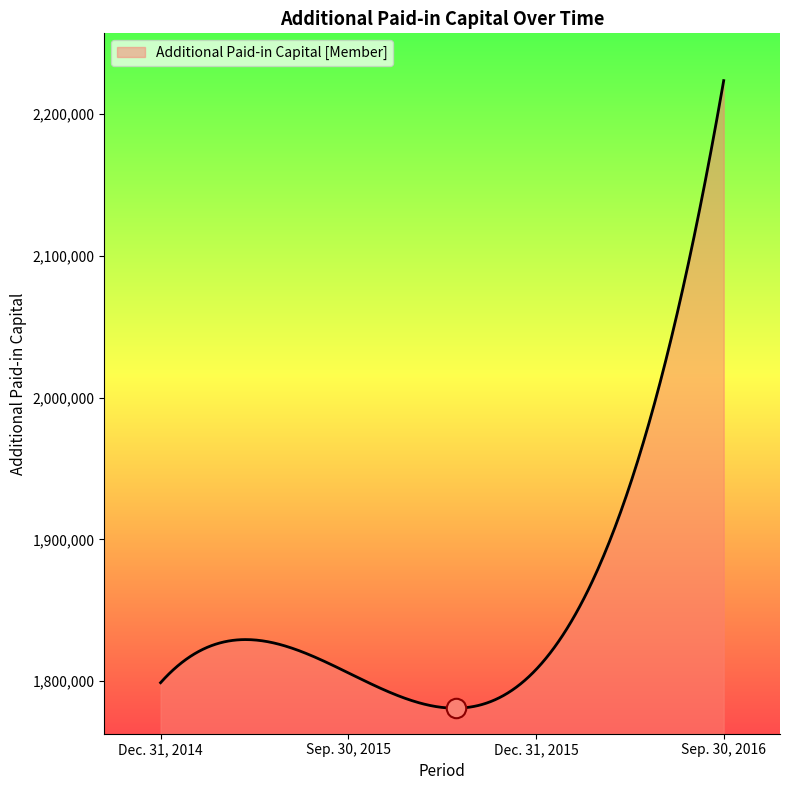

What is the greatest value displayed?

2223530.0